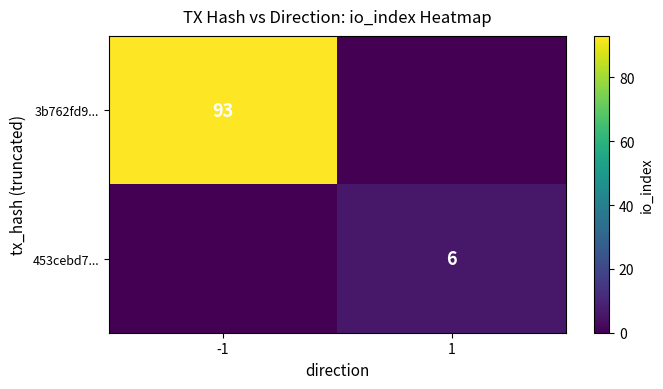

The 3b762fd9... series shows 162 at -1. True or false?

False